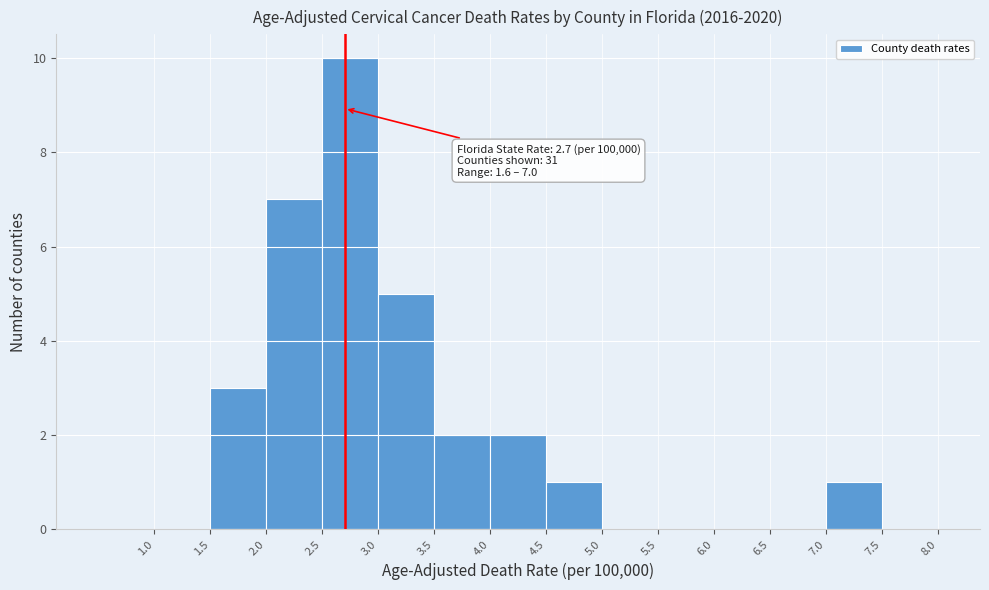

Which range on the x-axis has the tallest bar?

2.5 to 3.0